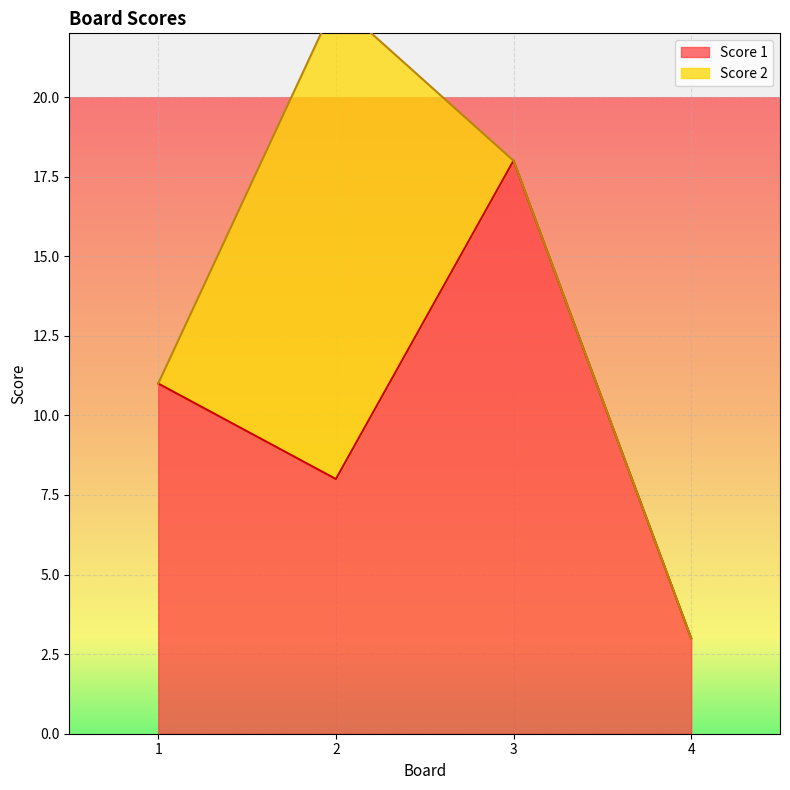

What is the average value?

10